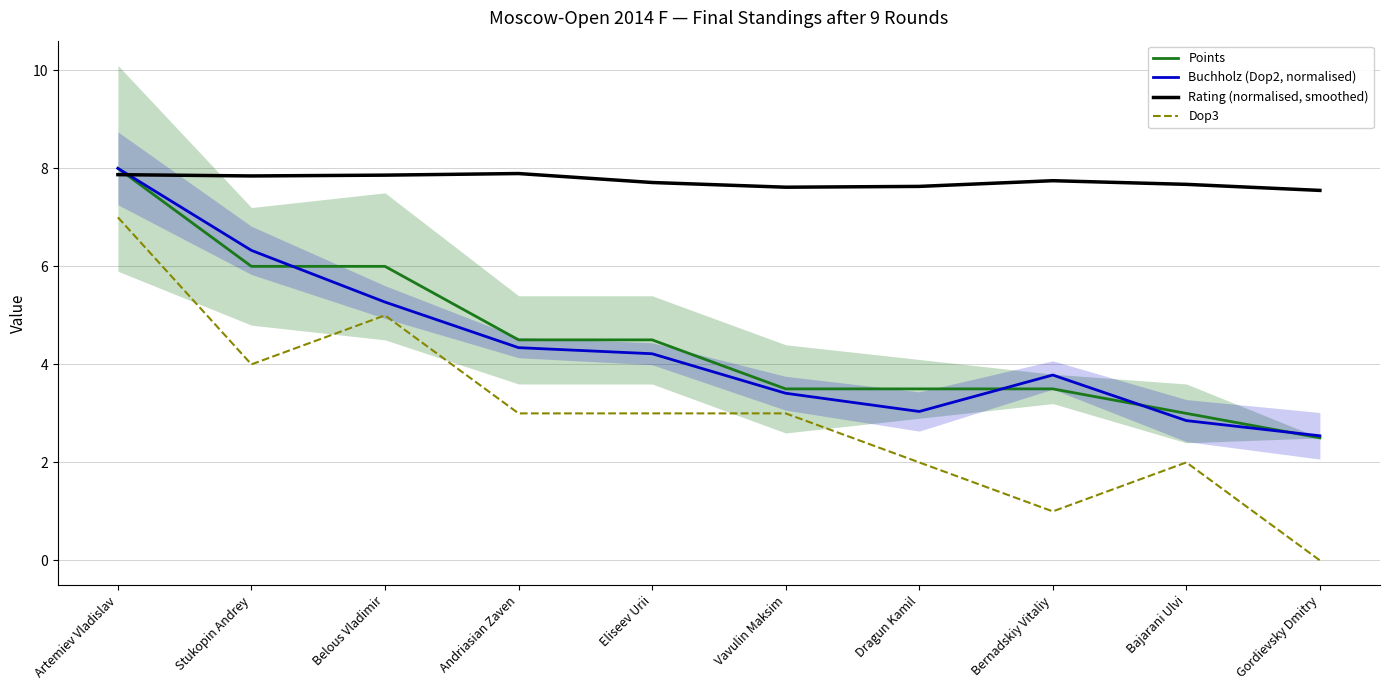

True or false: Points and Rating (normalised, smoothed) cross at least once.

True